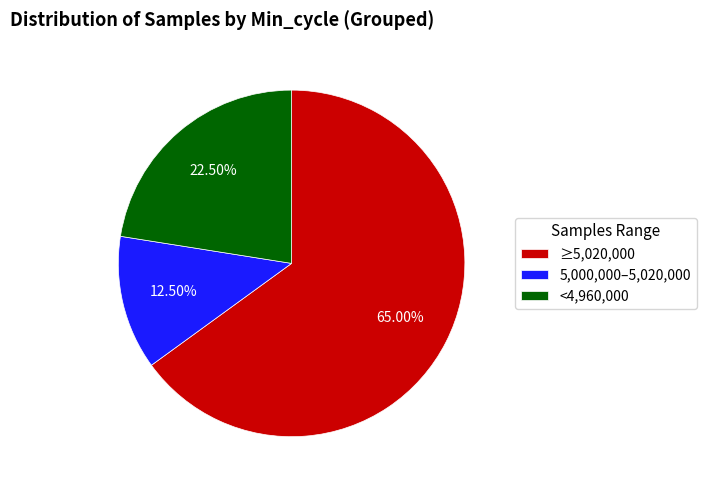

Which has a higher value, 5,000,000–5,020,000 or <4,960,000?

<4,960,000